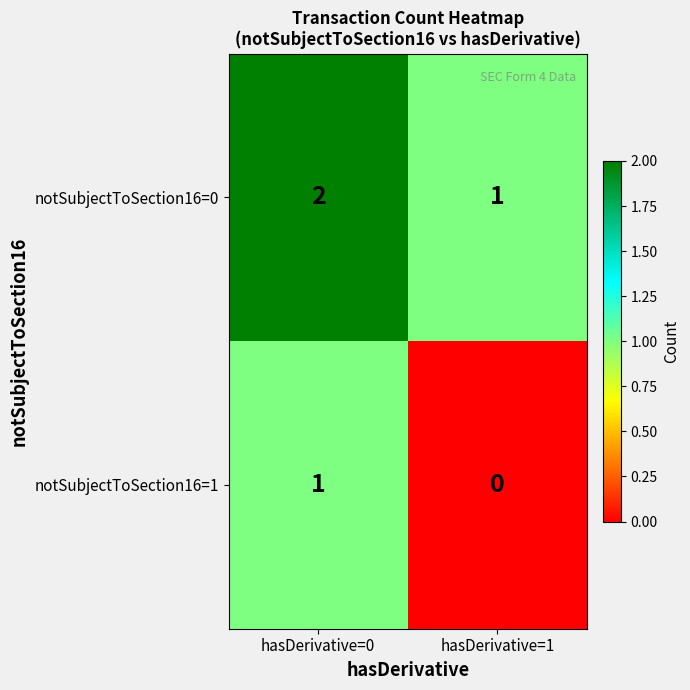

Reading left to right, extract all data points from this chart.

notSubjectToSection16=0: hasDerivative=0=2	hasDerivative=1=1
notSubjectToSection16=1: hasDerivative=0=1	hasDerivative=1=0